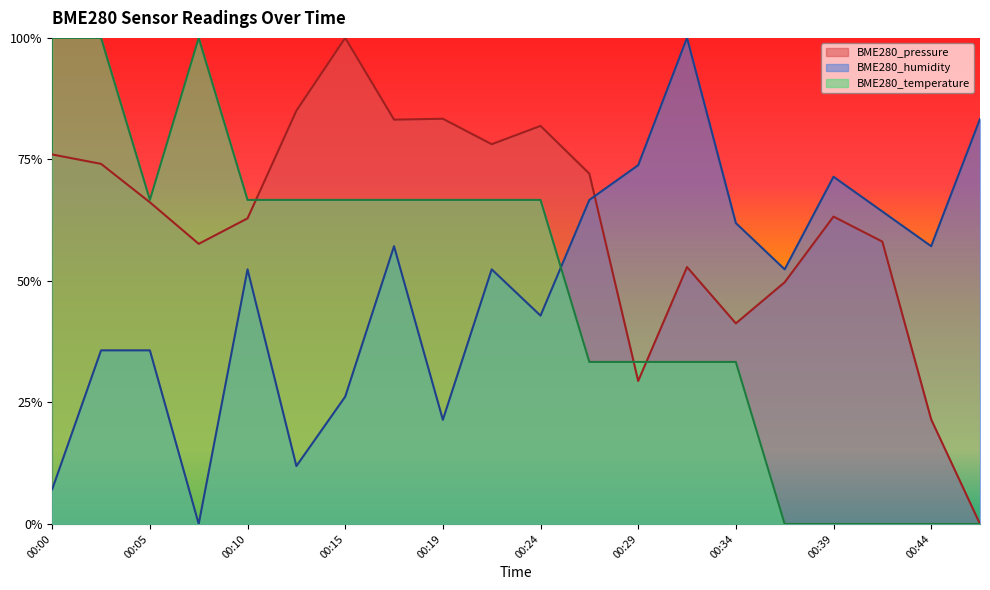

List the series in order of their peak value, lowest first.

BME280_temperature, BME280_humidity, BME280_pressure